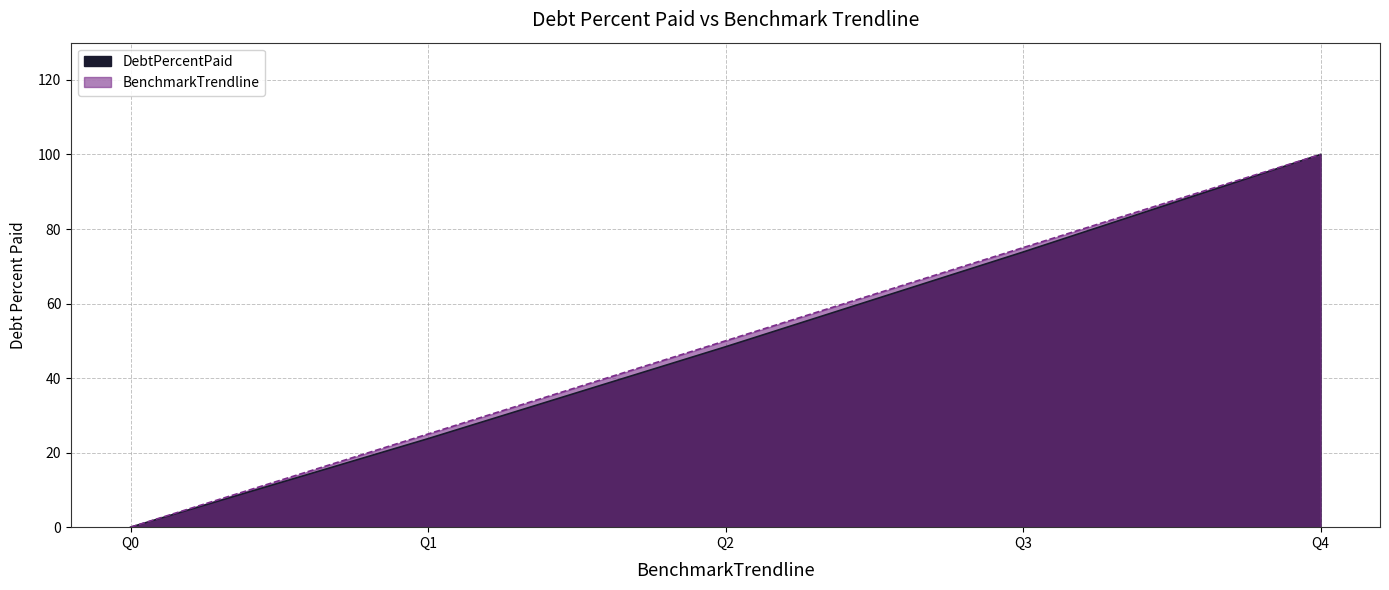

How many distinct data groups are displayed?

2